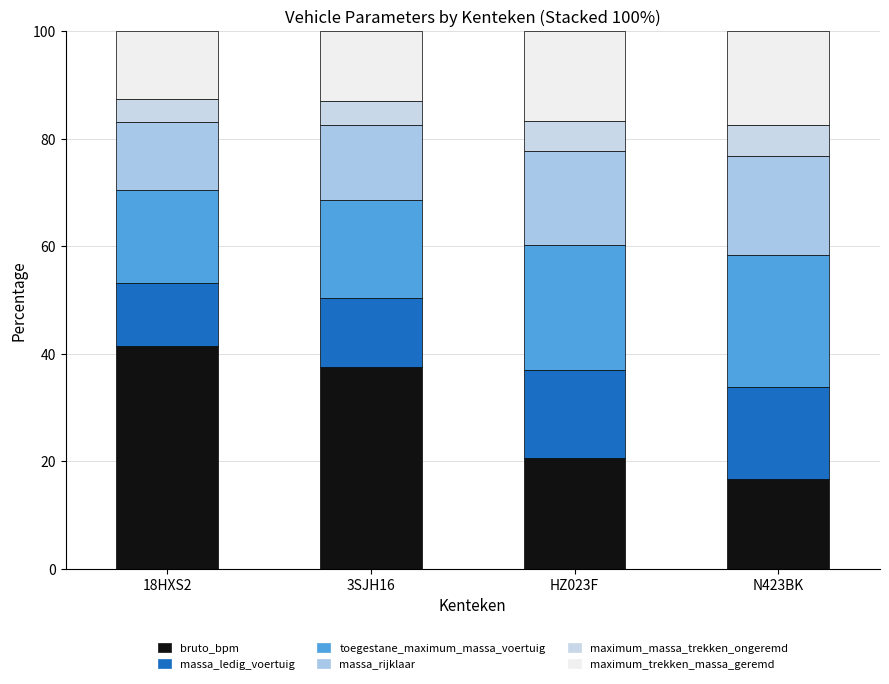

How many data points in bruto_bpm are above 37?

2